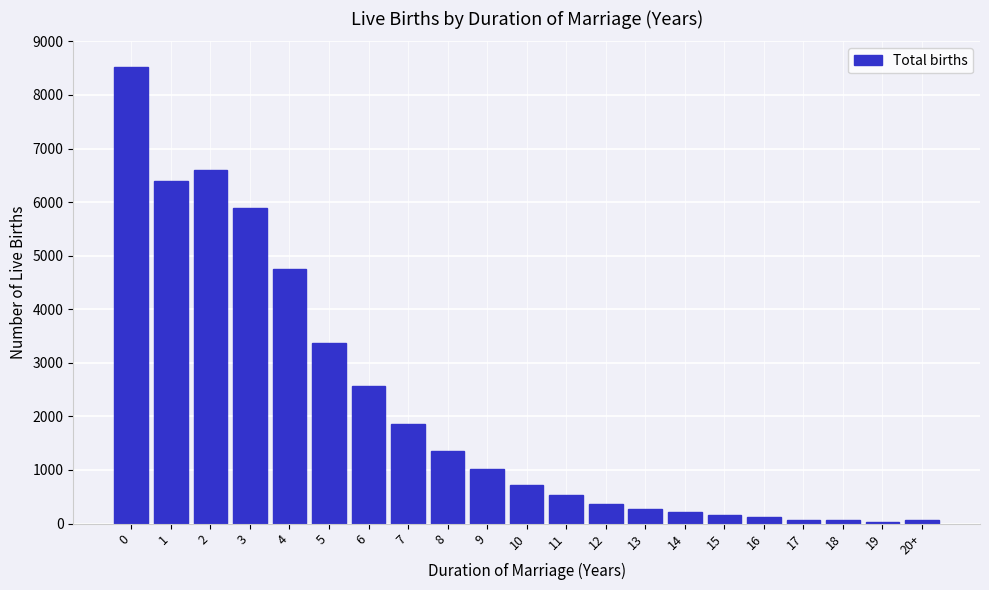

What is the difference between the second highest and minimum values?

6553